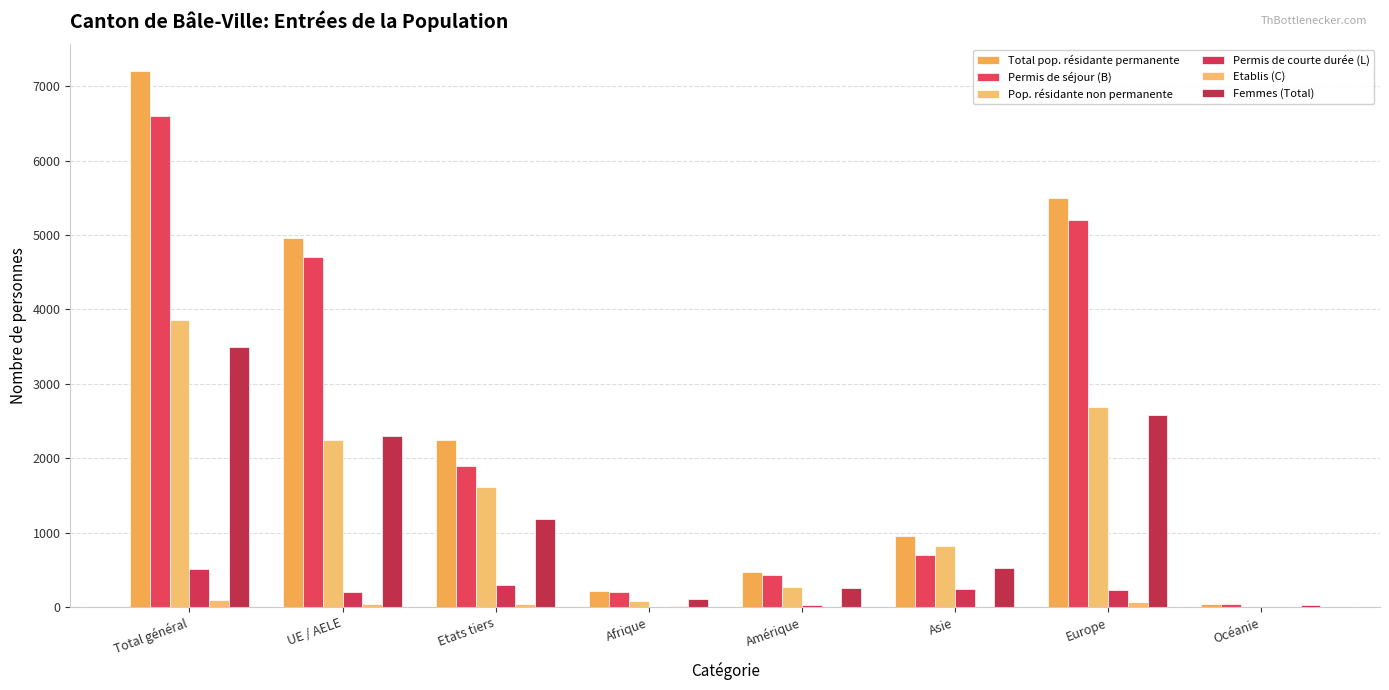

What is the label of the 5th bar from the left?

Amérique